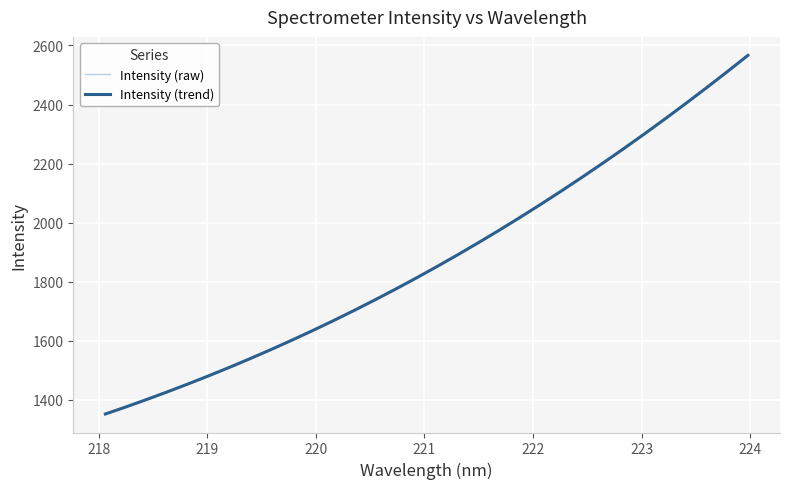

What is the difference between the maximum and second lowest values in the Intensity (raw) series?

1191.8